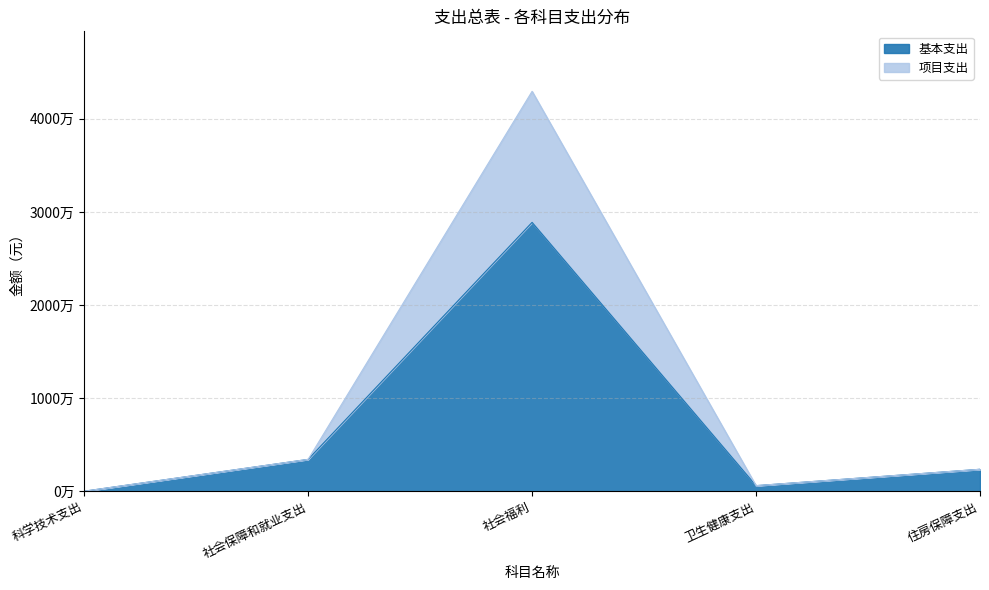

What is the value of the 基本支出 point at the 2nd from the left?

3437472.4